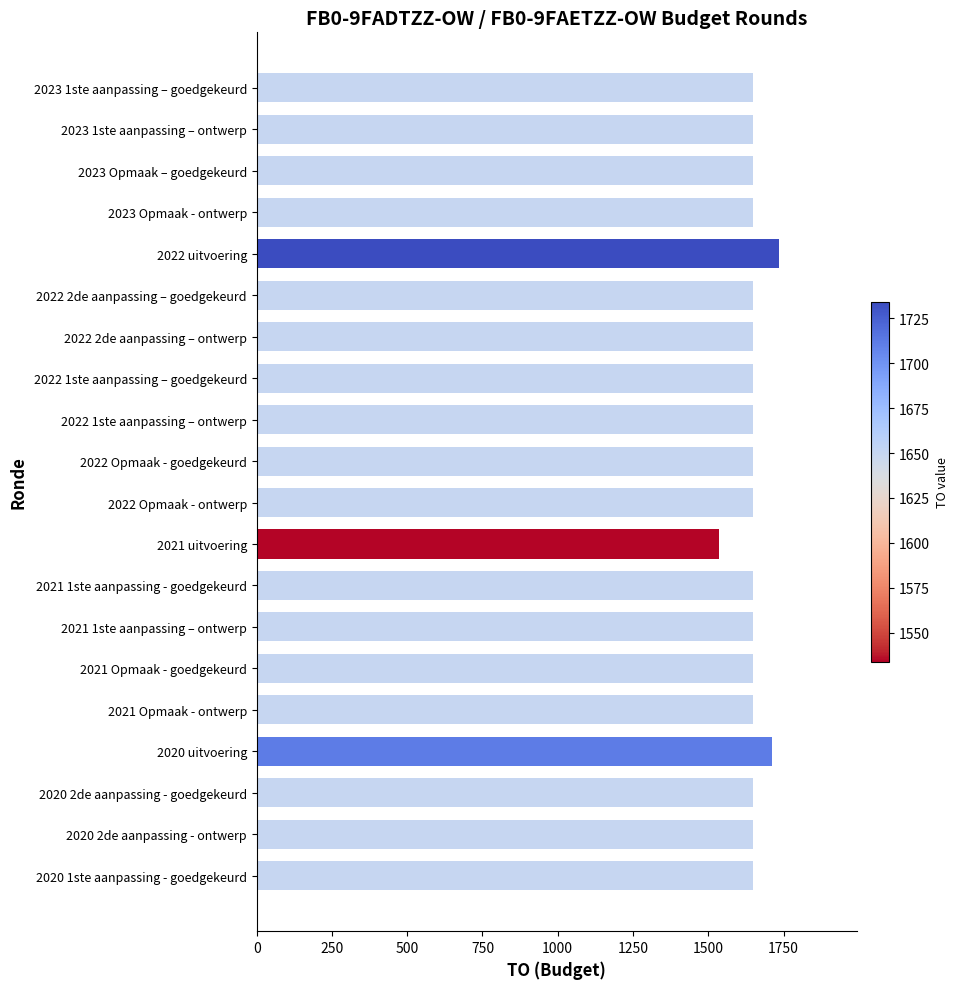

What is the minimum value shown in the chart?

1534